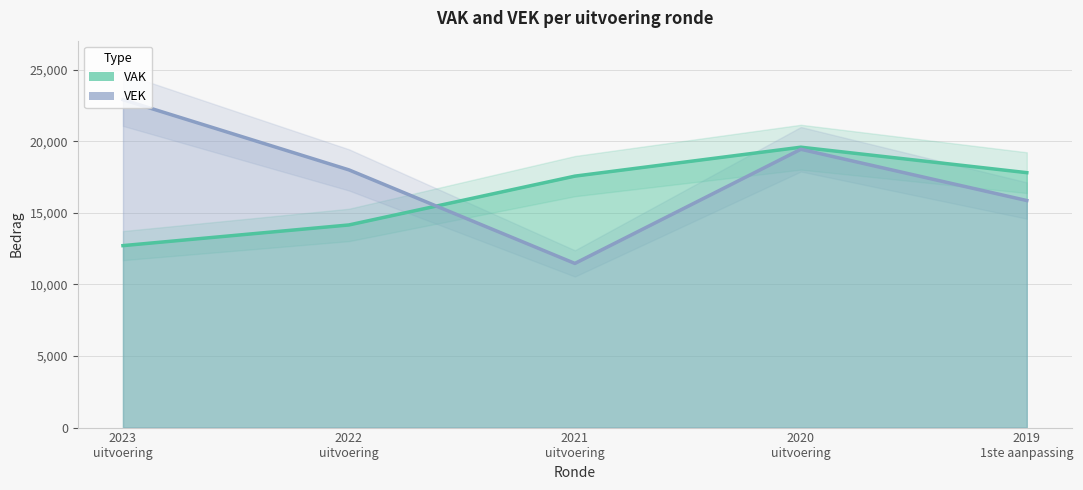

Between which two adjacent categories do VEK and VAK first intersect?

2022 uitvoering and 2021 uitvoering